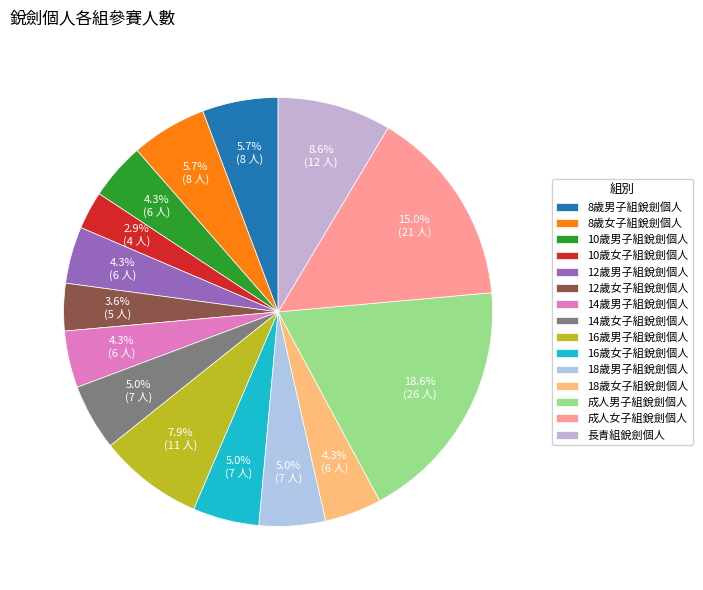

Is there any slice that represents more than half of the pie?

No